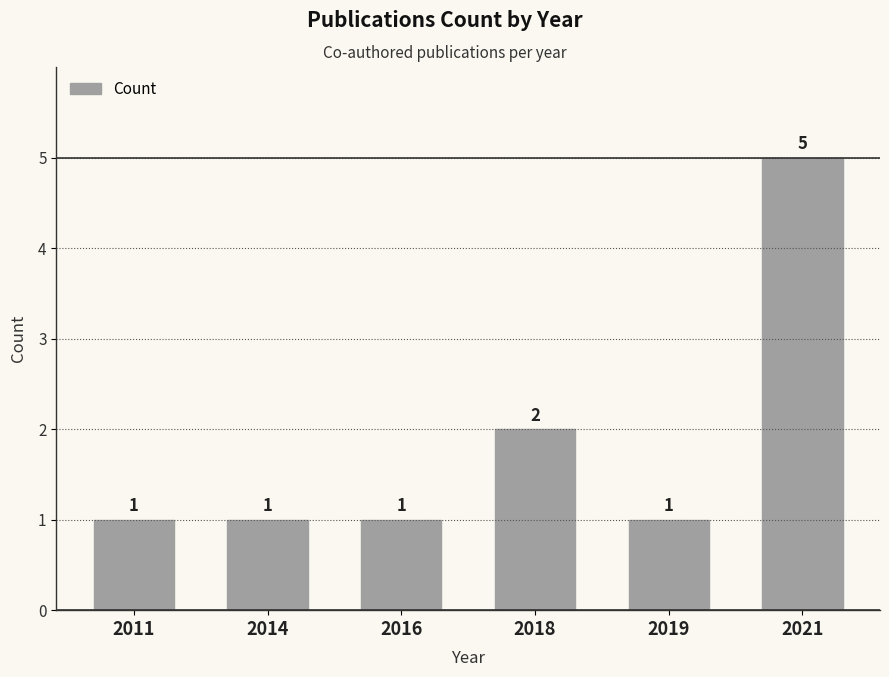

Approximately how many times larger is the value at 2019 compared to 2014?

1.0